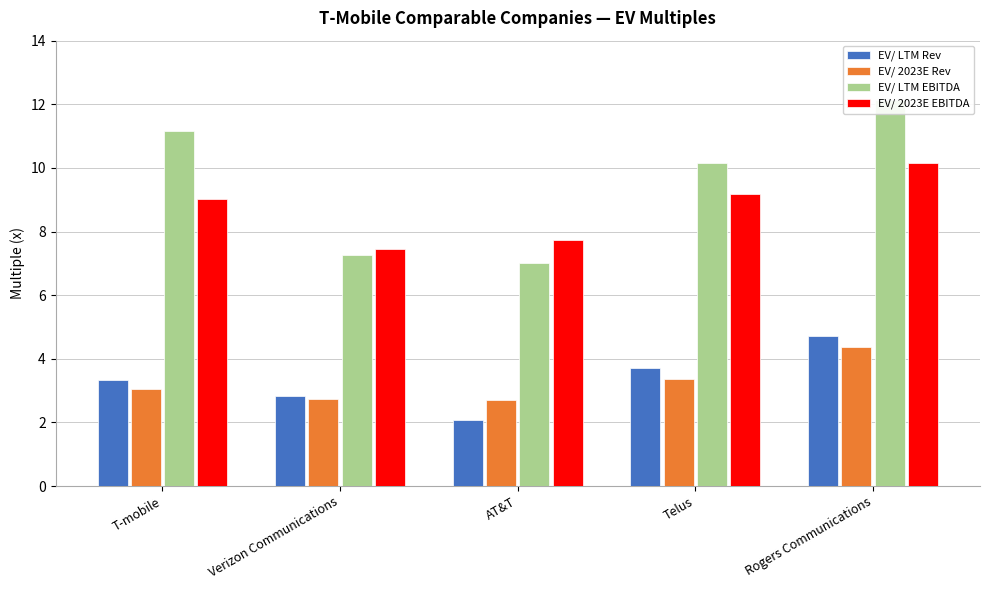

Where does the EV/ 2023E Rev series first go above 3?

T-mobile